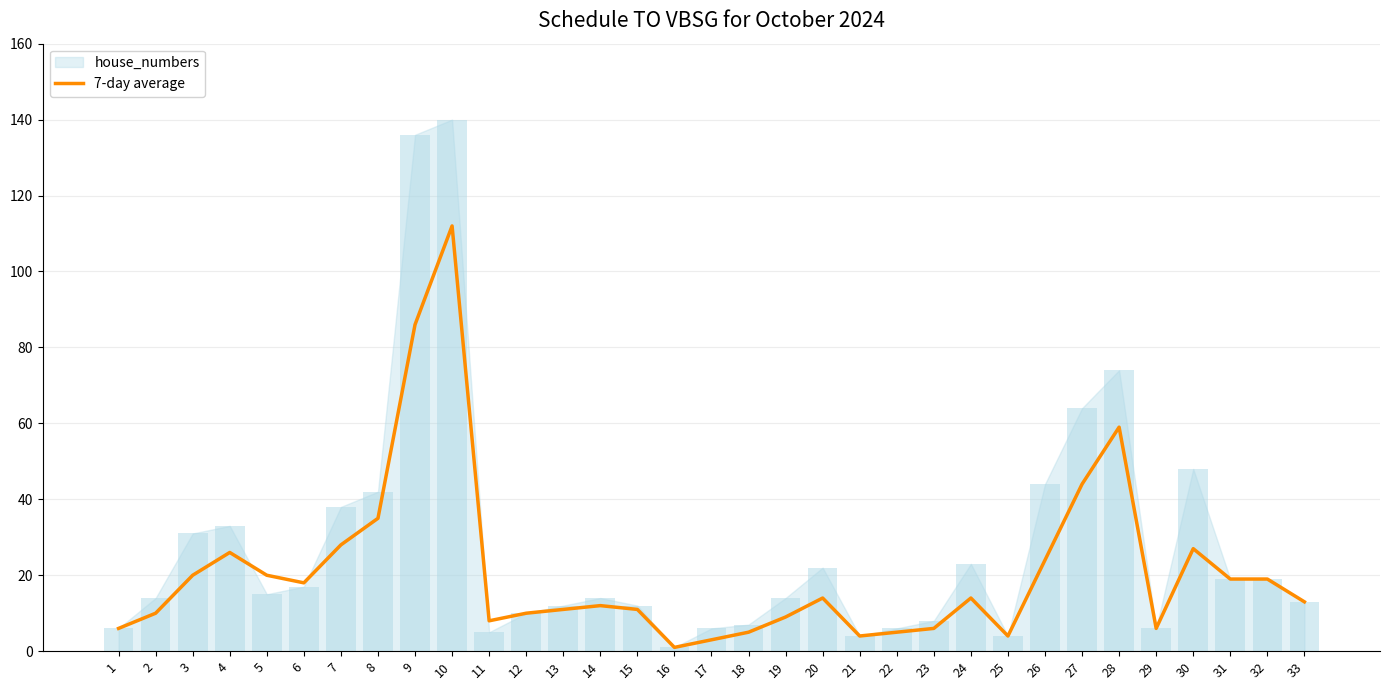

The 7-day average series shows 5 at 18. True or false?

True